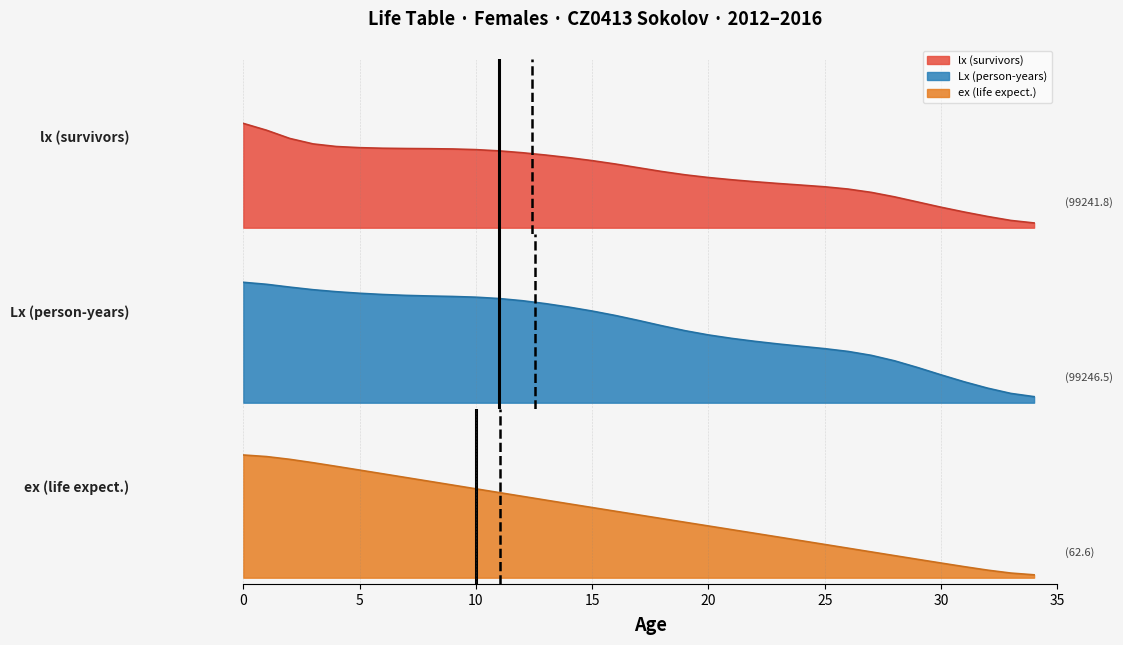

What are all the series names shown in the legend?

lx, Lx, ex